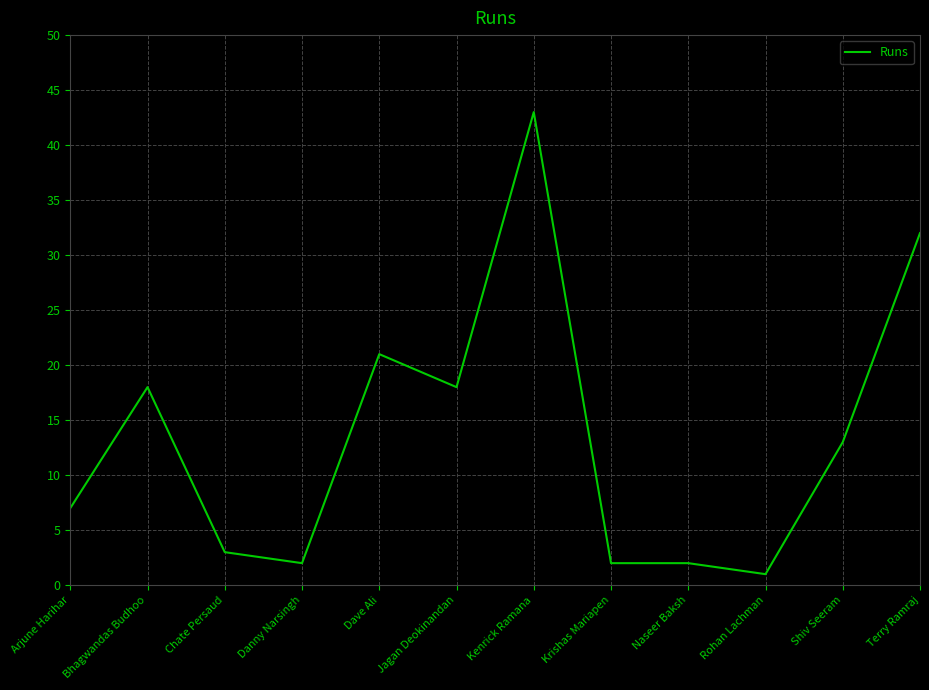

At which label does the data first exceed 13?

Bhagwandas Budhoo